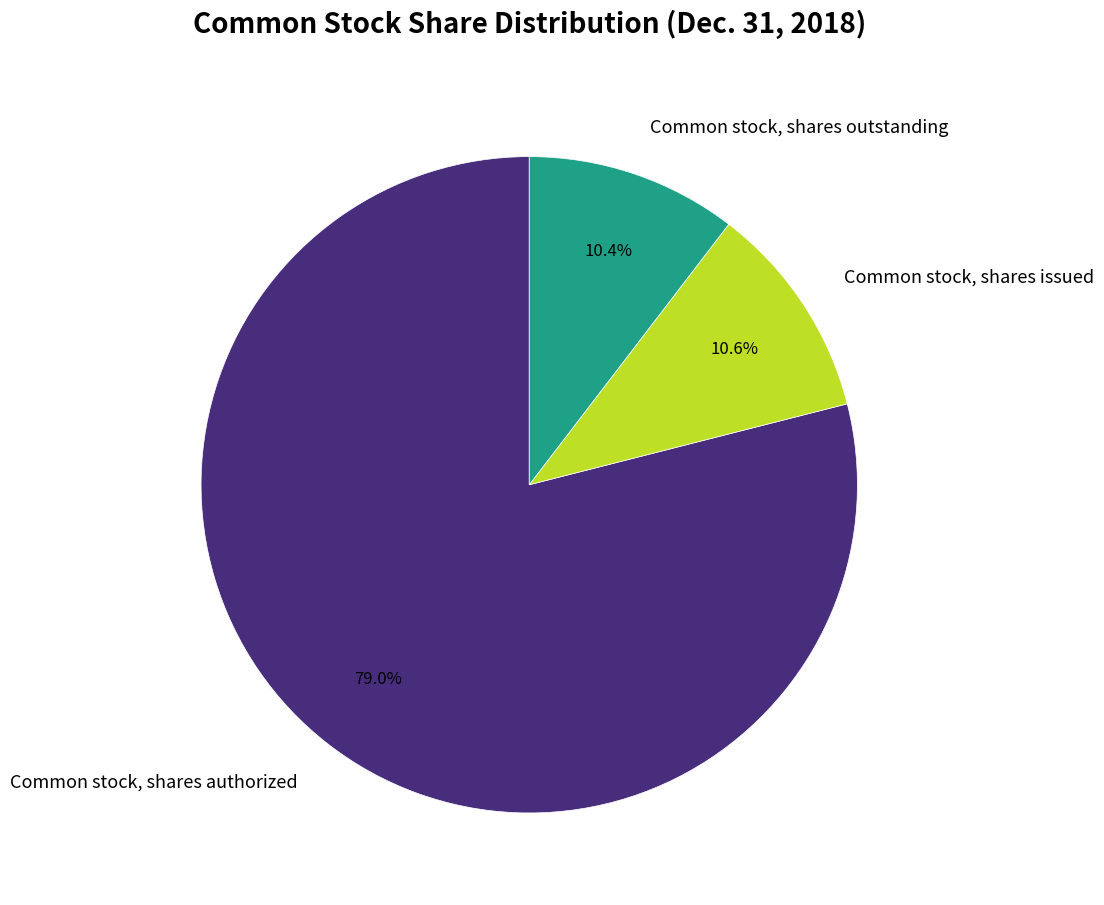

What portion of the pie excludes Common stock, shares authorized?

21.0%